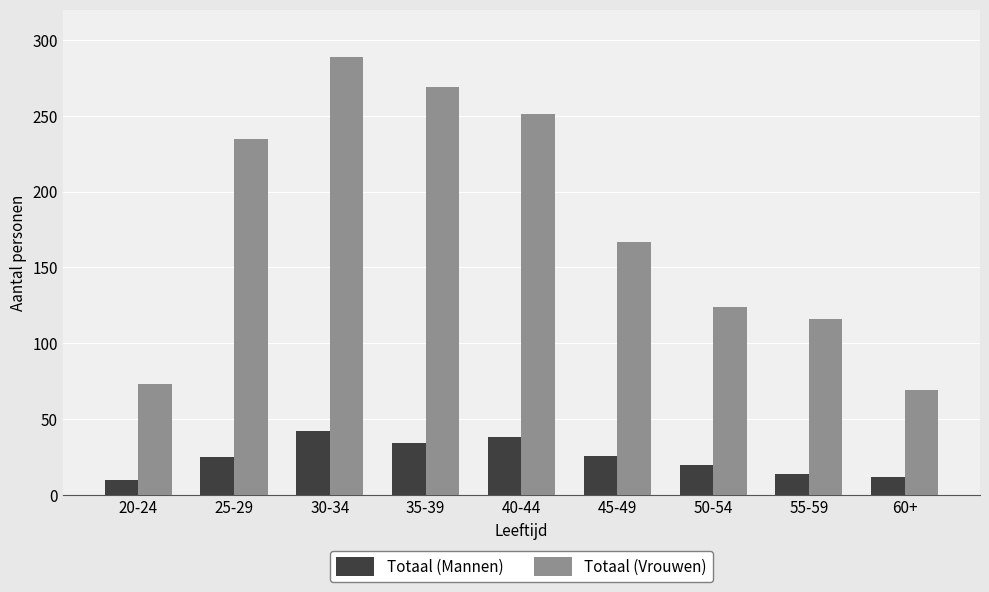

Is it true that Totaal (Vrouwen) equals 166 at 35-39?

False